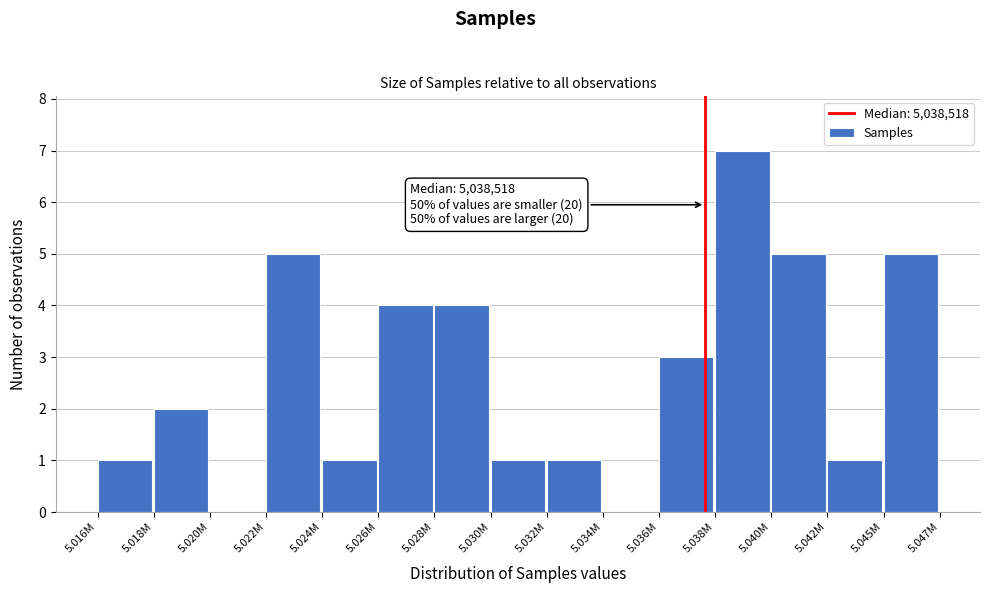

Reading right to left, transcribe all the data shown in this chart.

5.045M=5	5.042M=1	5.040M=5	5.038M=7	5.036M=3	5.034M=0	5.032M=1	5.030M=1	5.028M=4	5.026M=4	5.024M=1	5.022M=5	5.020M=0	5.018M=2	5.016M=1